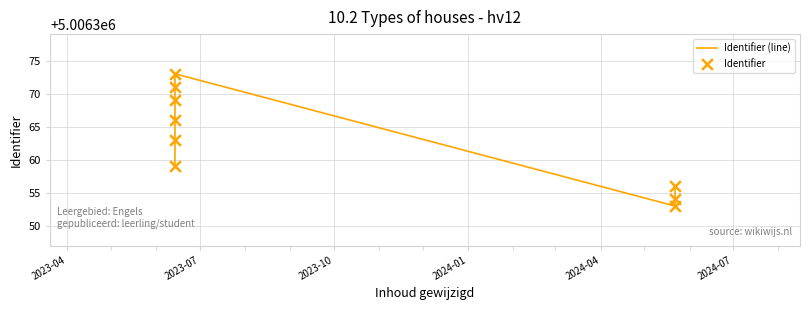

Which series has the widest spread of Y values?

Identifier (line)